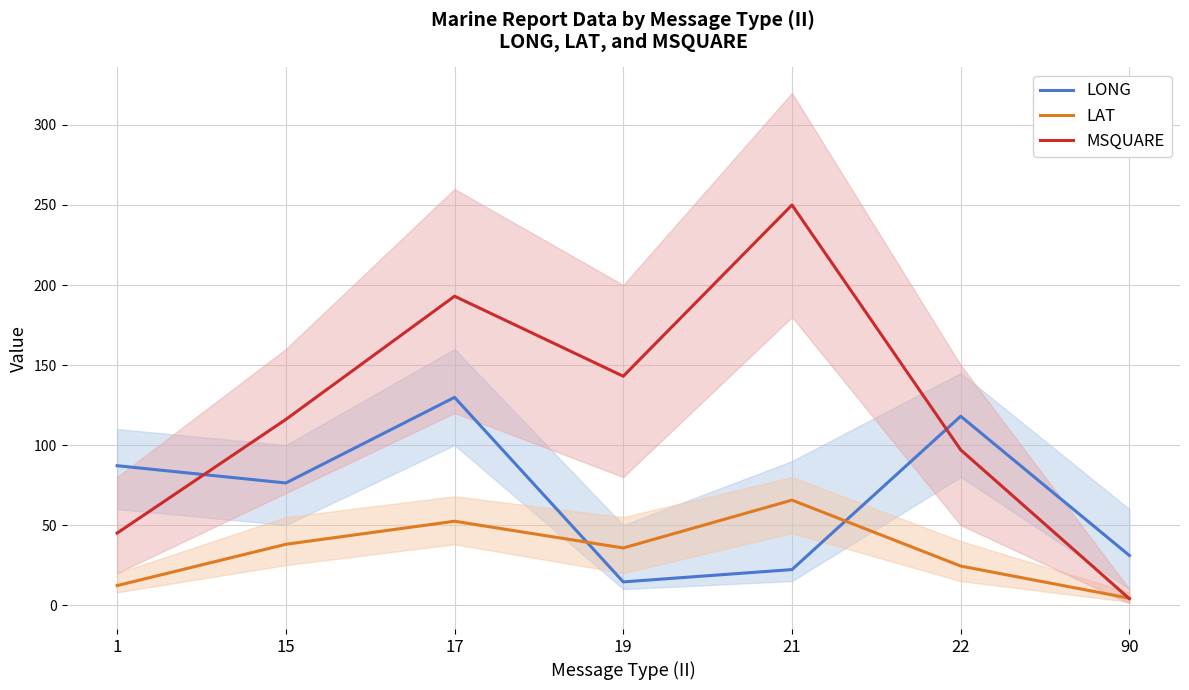

Which category has the highest value in the MSQUARE series?

21